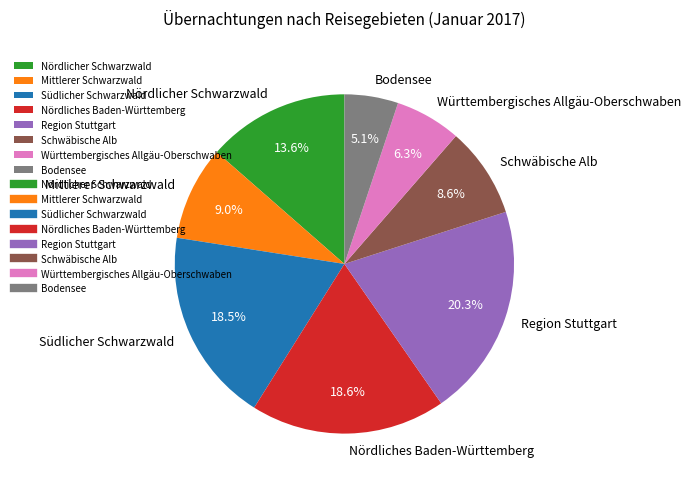

Does any single category account for the majority?

No